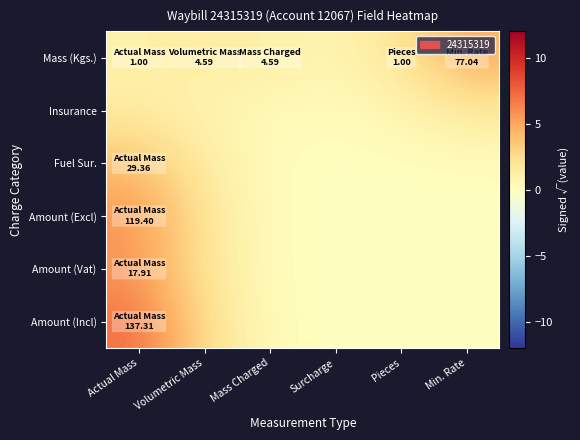

Rank the series at Actual Mass from highest to lowest value.

Amount (Incl), Amount (Excl), Amount (Vat), Fuel Sur., Insurance, Mass (Kgs.)